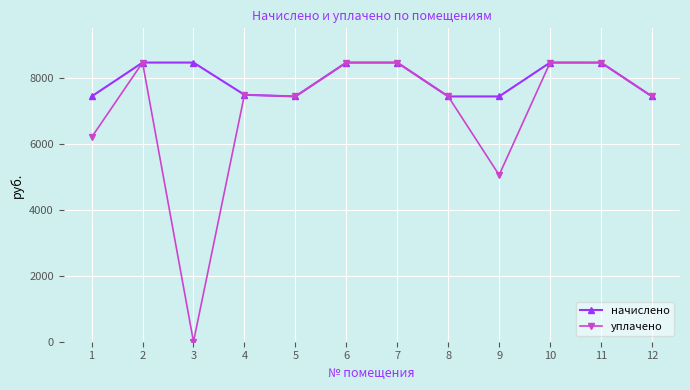

How many series are shown in this chart?

2